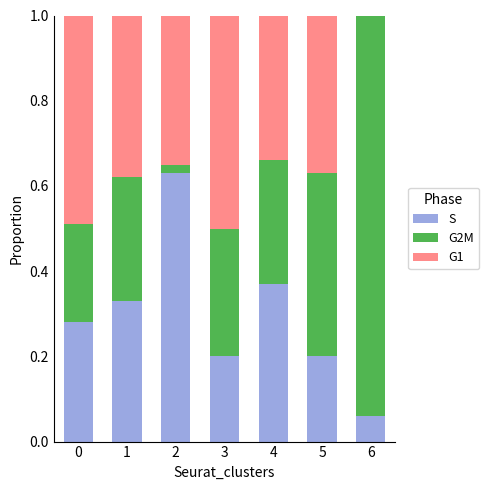

What is the sum of all S values?

2.1